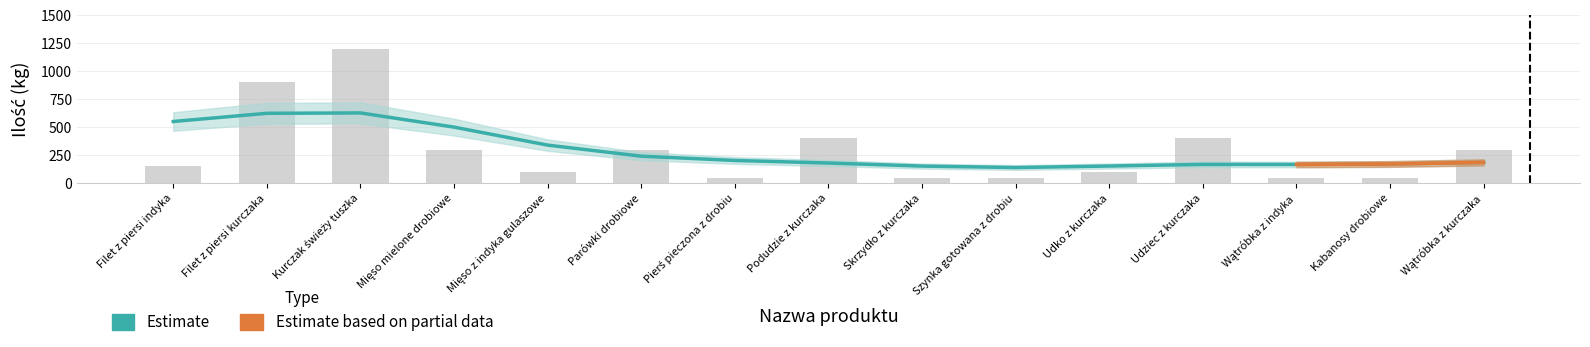

Approximately how many times larger is the value at Filet z piersi kurczaka compared to Pierś pieczona z drobiu?

18.0